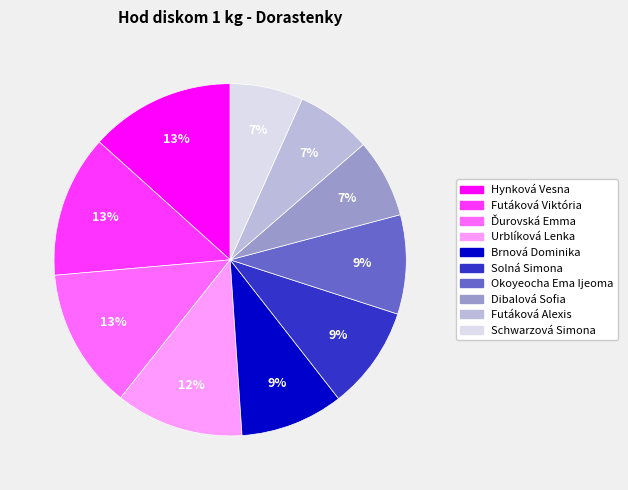

Count the number of slices in the pie.

10